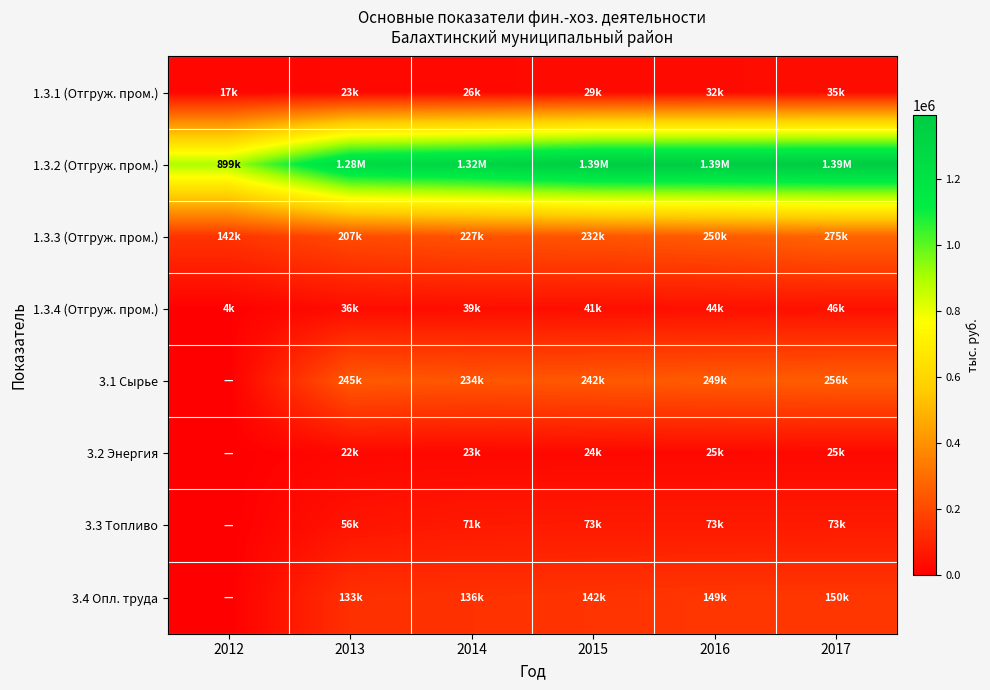

Reading left to right, what are all the values shown in this chart?

1.3.1 (Отгруж. пром.): 2012=17177.8	2013=23267.6	2014=26141.2	2015=29067.7	2016=31986.1	2017=34861.6
1.3.2 (Отгруж. пром.): 2012=899177.9	2013=1275401.0	2014=1317418.6	2015=1386265.8	2016=1388395.7	2017=1394364.3
1.3.3 (Отгруж. пром.): 2012=141738.4	2013=206693.4	2014=226680.6	2015=232211.7	2016=249929.4	2017=274647.4
1.3.4 (Отгруж. пром.): 2012=4242.4	2013=36134.0	2014=38699.5	2015=41098.9	2016=43893.6	2017=46351.7
3.1 Сырье: 2012=0.0	2013=245231.7	2014=234127.0	2015=242060.5	2016=249443.9	2017=255533.4
3.2 Энергия: 2012=0.0	2013=22164.0	2014=22529.5	2015=24177.7	2016=24546.4	2017=25026.5
3.3 Топливо: 2012=0.0	2013=55882.9	2014=70694.5	2015=72708.4	2016=72804.9	2017=73007.2
3.4 Опл. труда: 2012=0.0	2013=133169.6	2014=136126.2	2015=142017.5	2016=148748.8	2017=150163.1